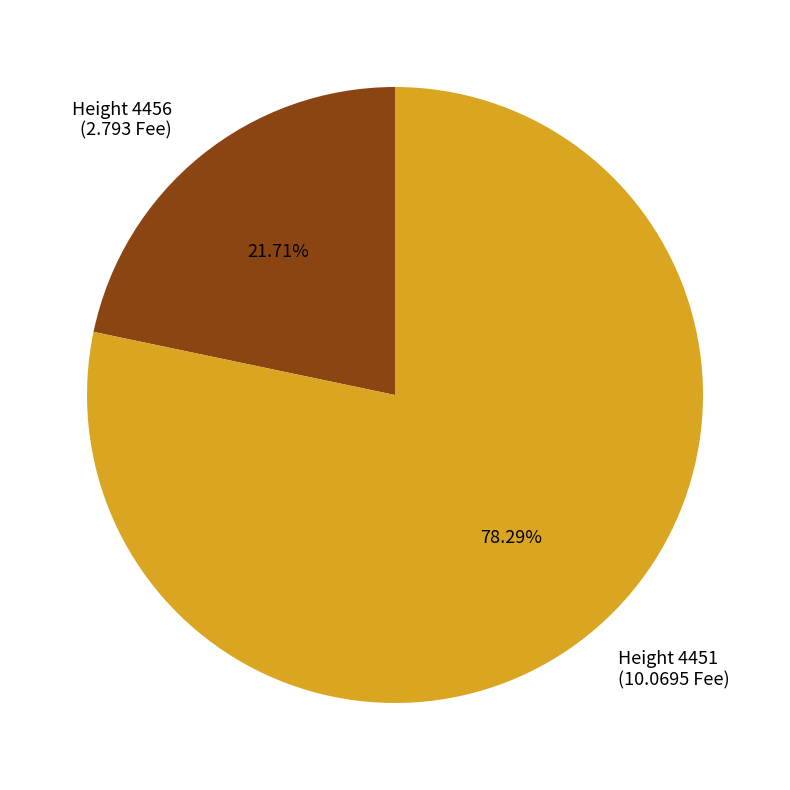

Which category accounts for the majority?

Height 4451 (10.0695 Fee)